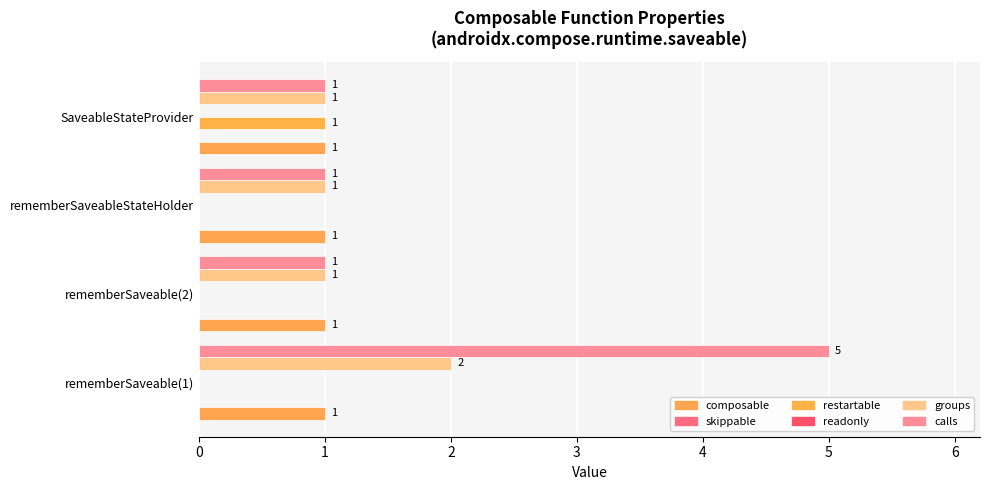

List the labels in order of skippable value, smallest first.

0, 1, 2, 3